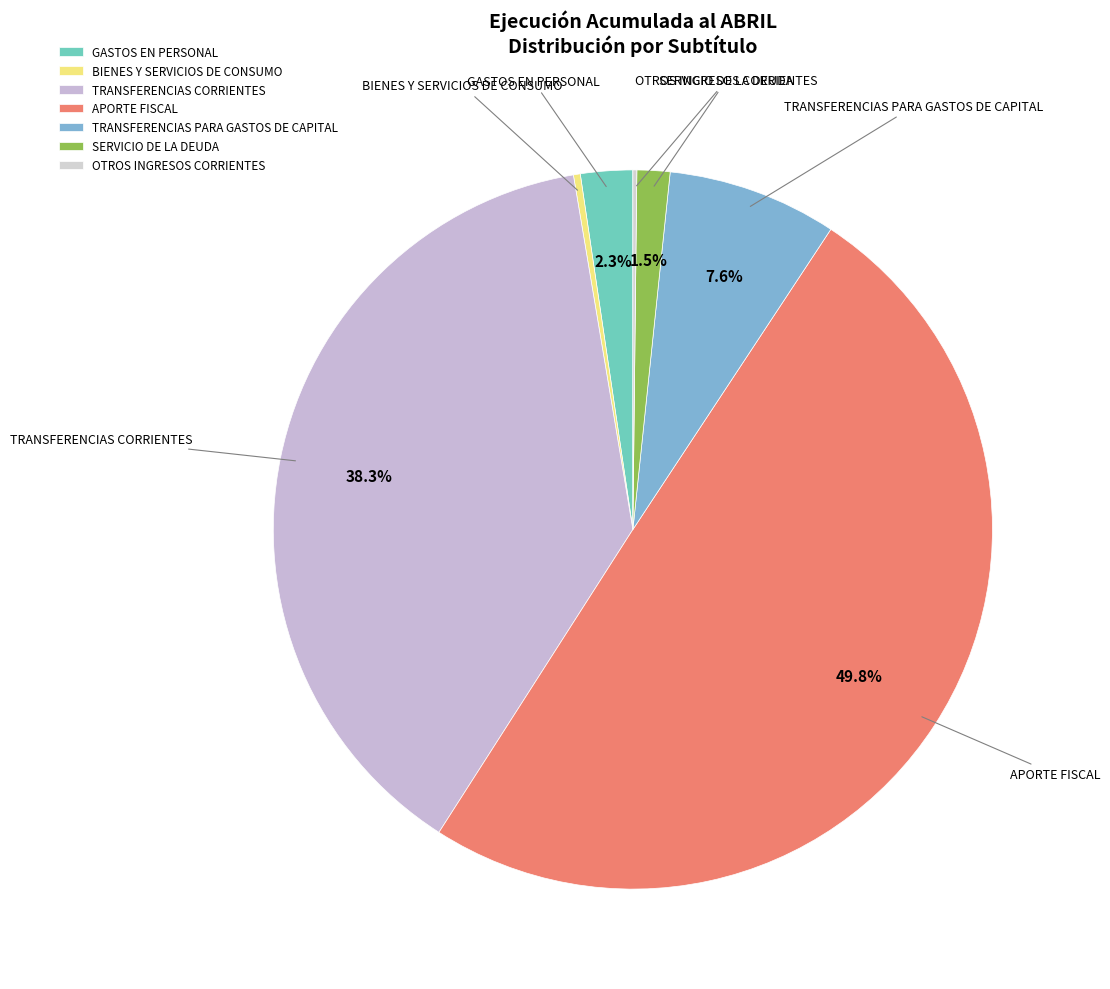

What percentage is NOT represented by APORTE FISCAL?

50.2%